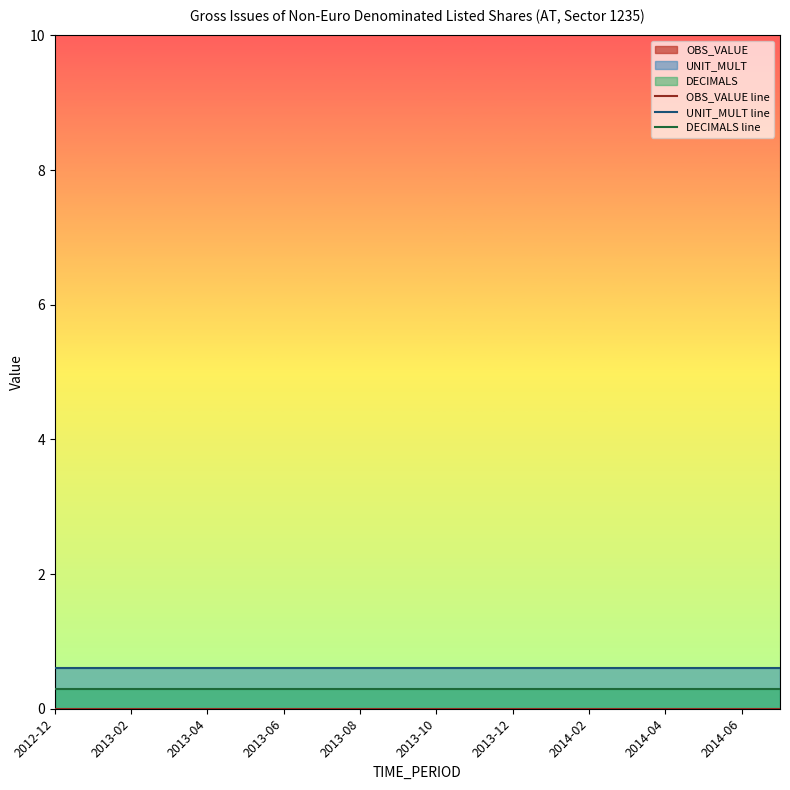

Rank the series by their maximum value, from highest to lowest.

UNIT_MULT line, DECIMALS line, OBS_VALUE line